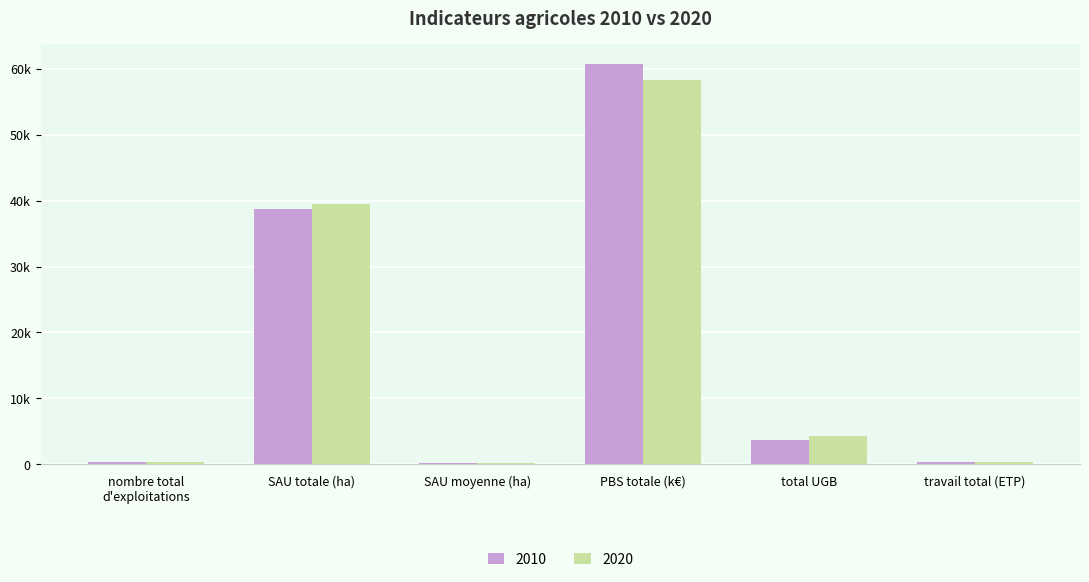

What are all the series names shown in the legend?

2010, 2020